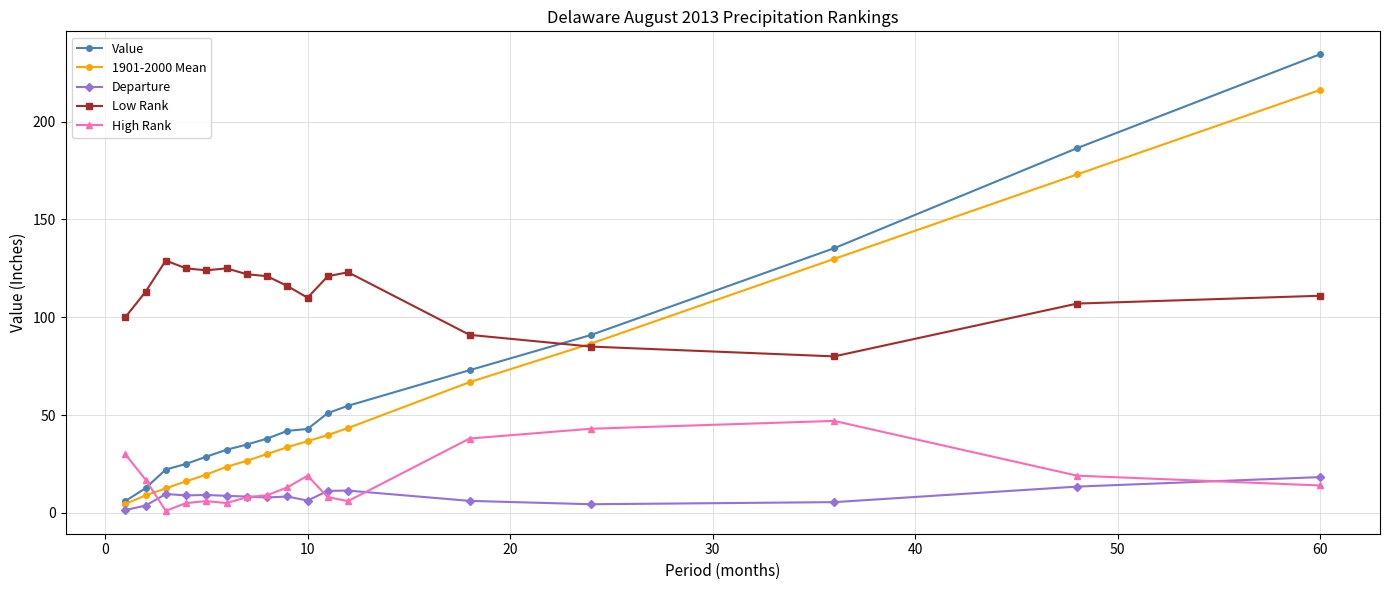

After their last crossing, which series has the higher values: Value or Low Rank?

Value